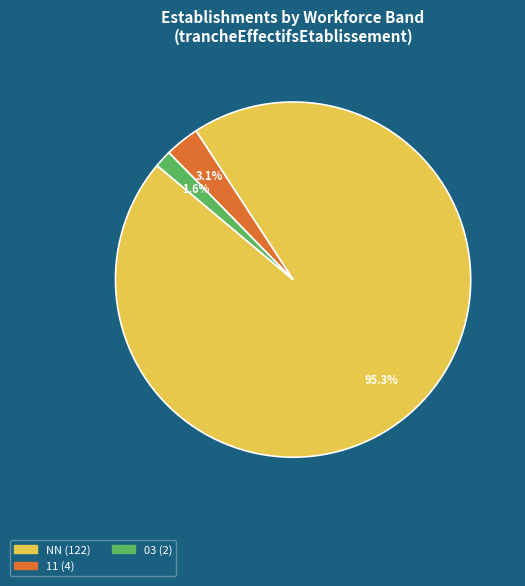

Is there any slice that represents more than half of the pie?

Yes